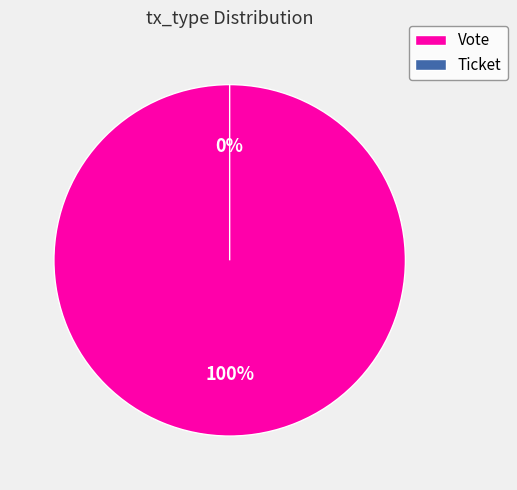

What is the change in value from Vote to Ticket?

-1